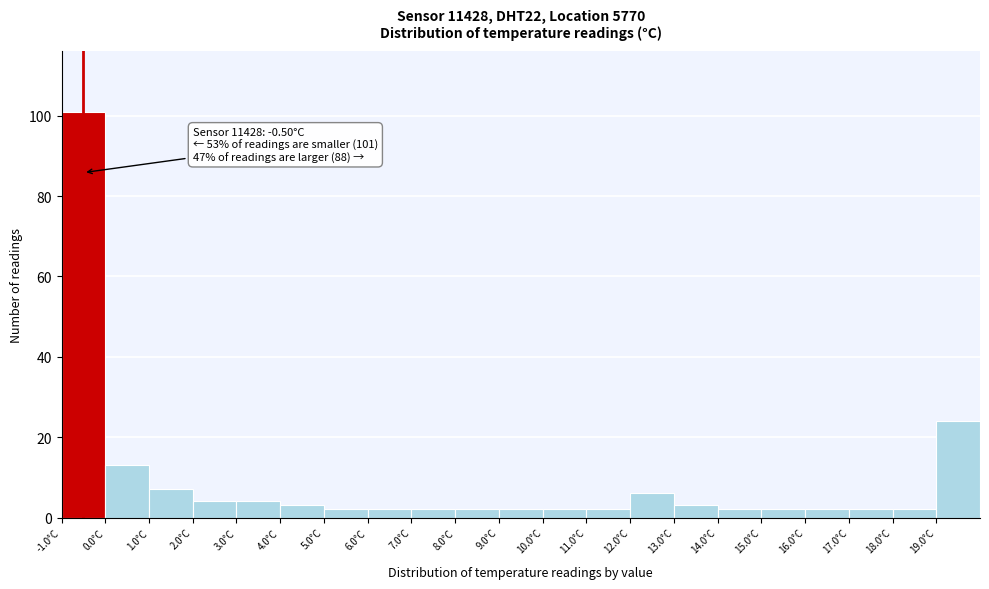

Over which range of the x-axis is the bar tallest?

-1 to 0